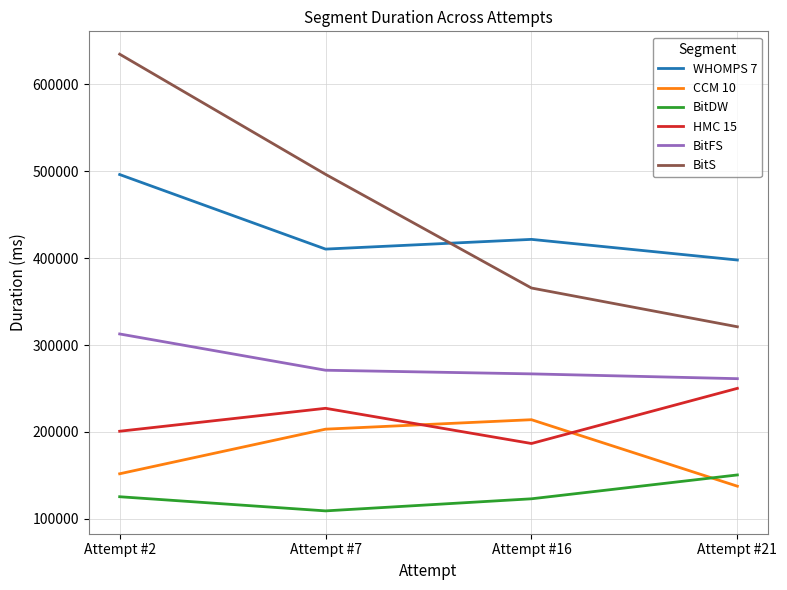

Is the value of BitDW at Attempt #2 greater than the value of CCM 10 at Attempt #7?

No